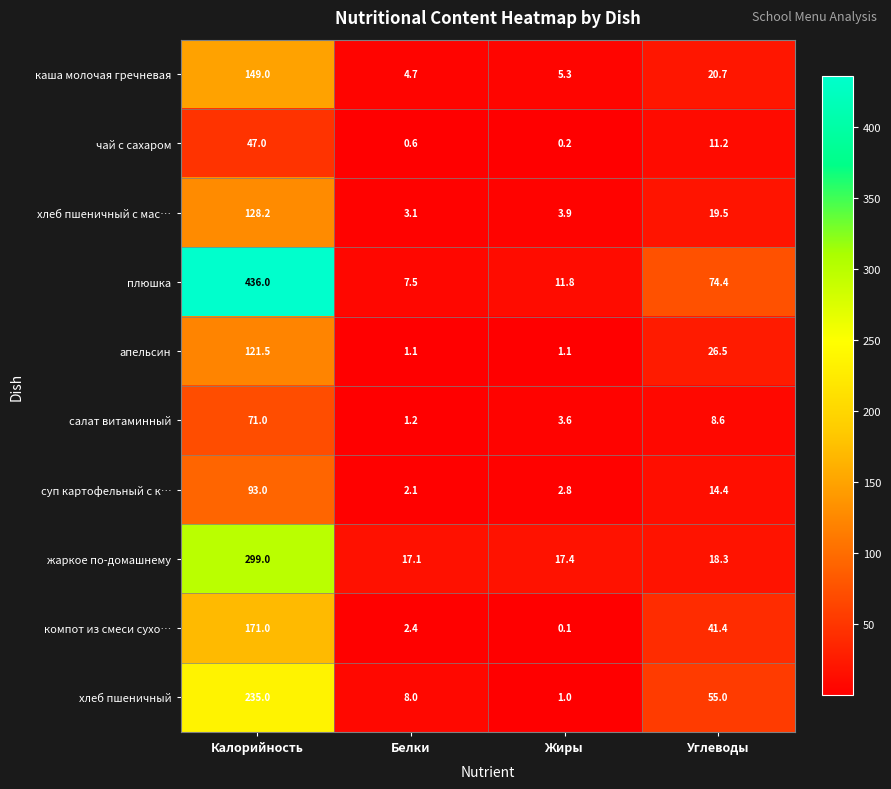

What is the difference between the хлеб пшеничный values at Углеводы and Жиры?

54.0